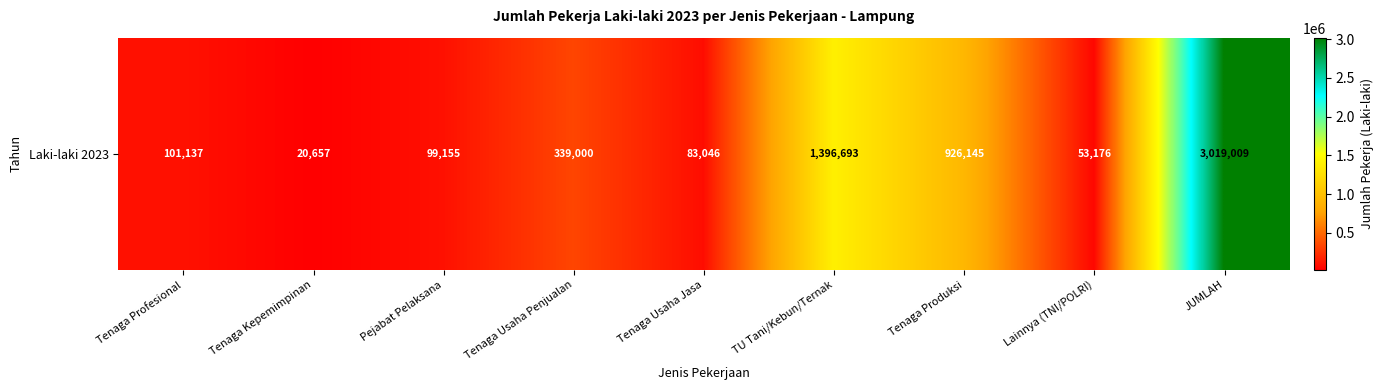

Where is the data nearest to the value 1519833?

TU Tani/Kebun/Ternak